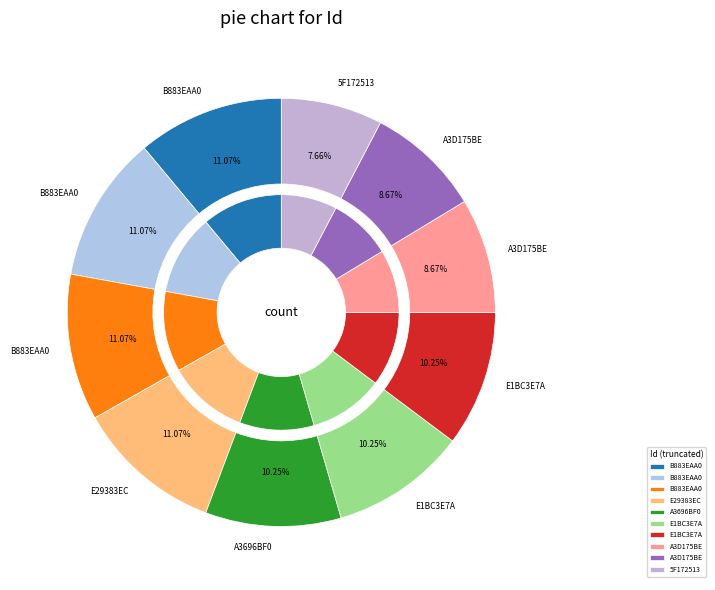

What percentage do A3696BF0EA88F1955AD9CF687713F923 and B883EAA0A688BC40D73B307025EB04D4 together represent?

21.3%